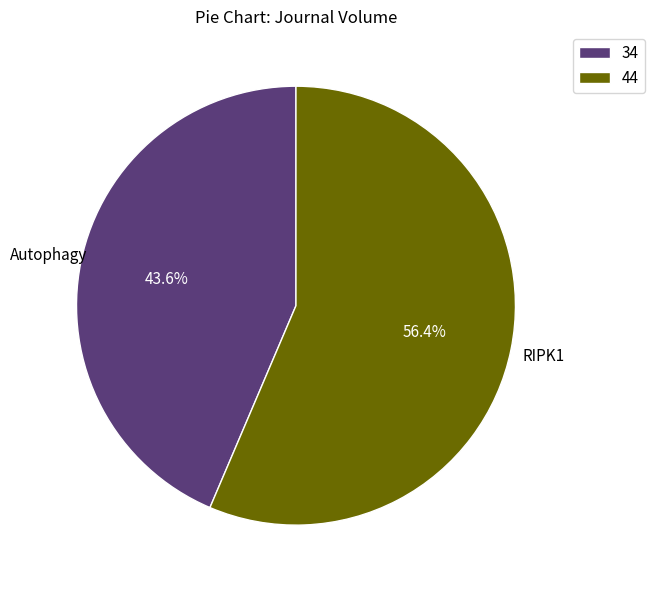

How many segments does this pie chart have?

2